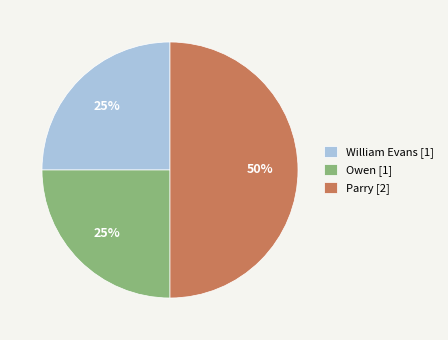

To the nearest percent, what percentage of the pie is Parry?

50%